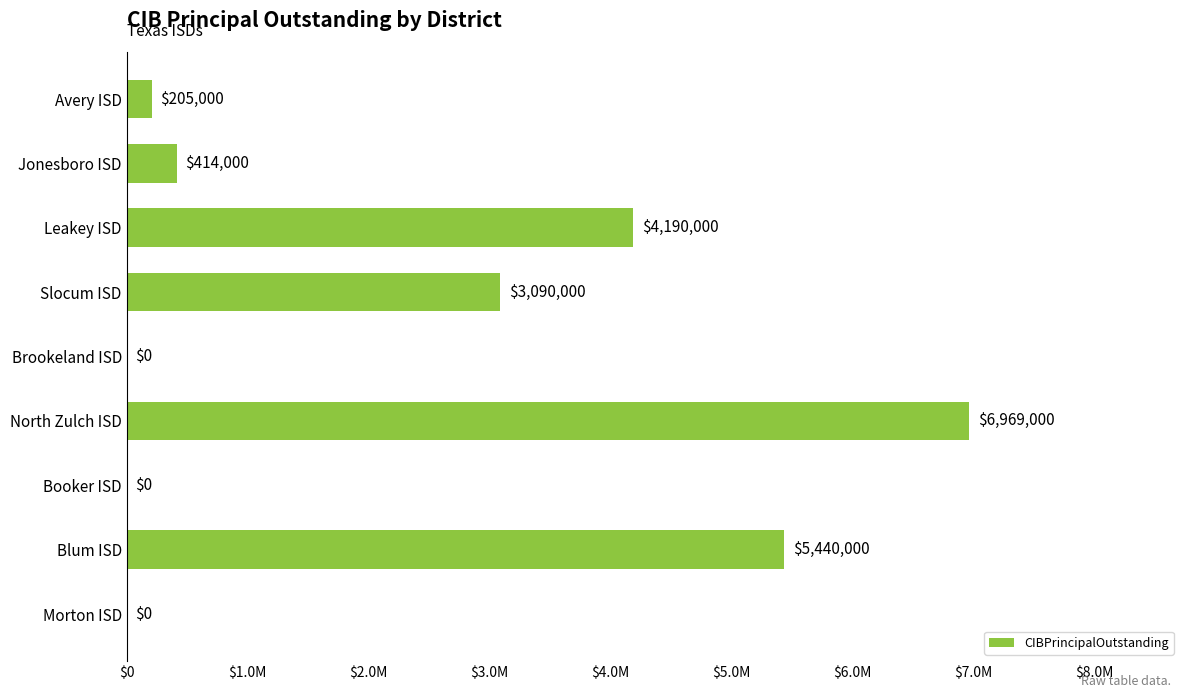

Are the bars horizontal?

Yes